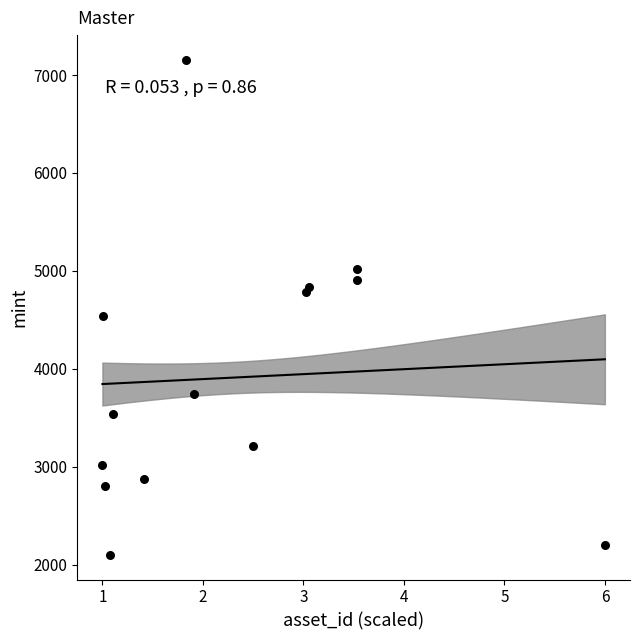

What Y value in the scatter plot is closest to 4628?

4543